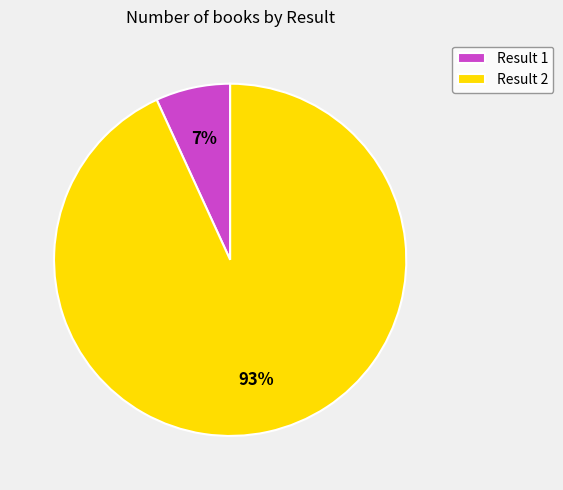

The Result 2 slice represents 93% of the pie. True or false?

True